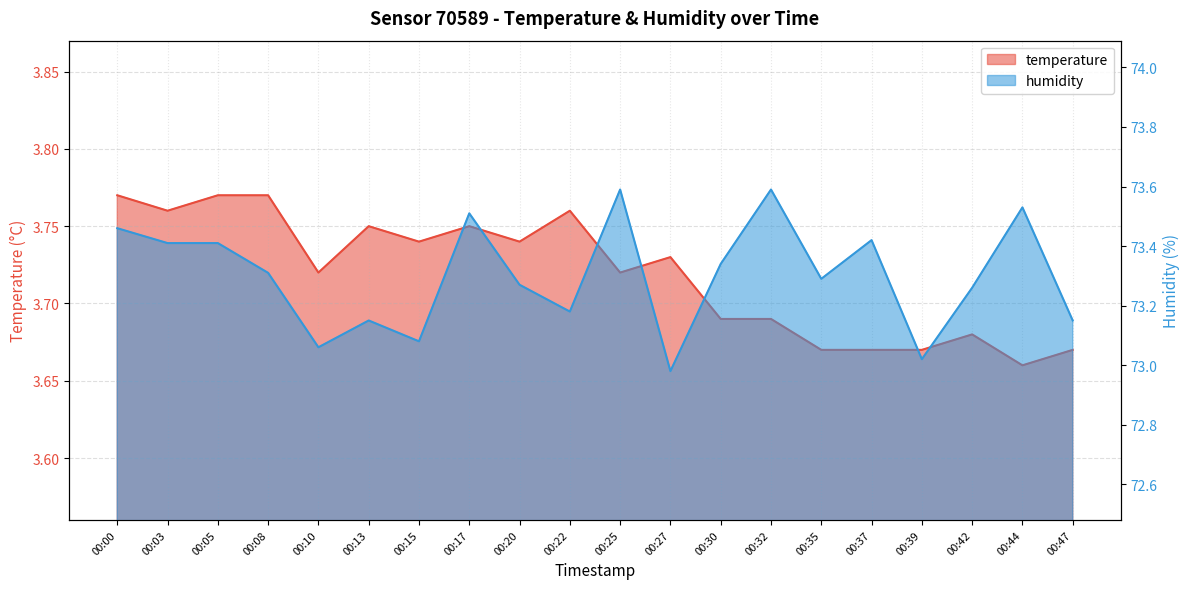

At which category does temperature reach its first local peak?

00:13